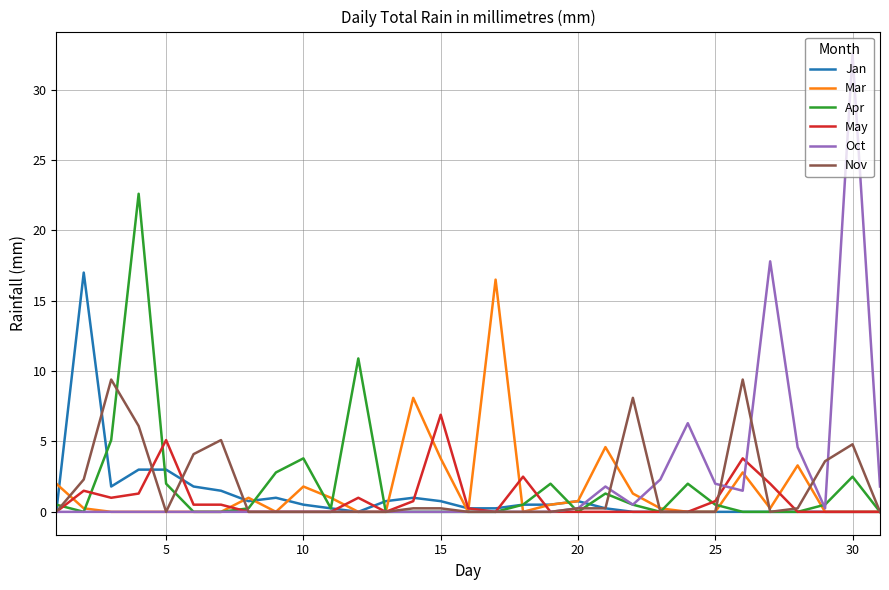

In Oct, how many points are higher than both neighbors (excluding endpoints)?

4